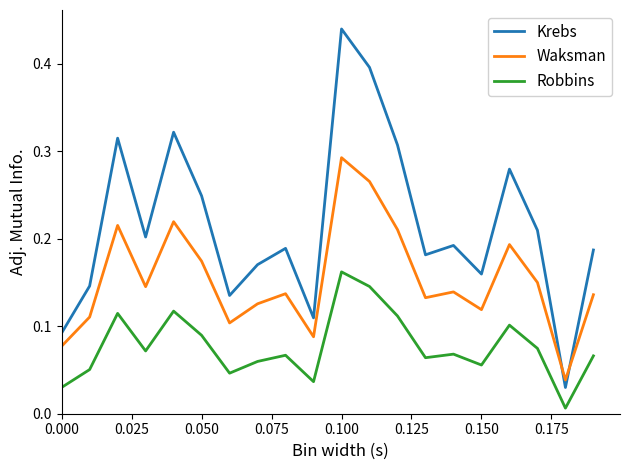

Which series has the largest total across all categories?

Krebs